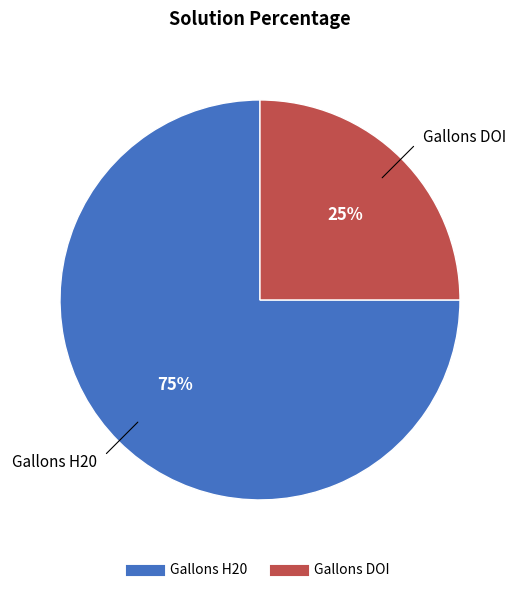

Rank the categories by value from lowest to highest.

Gallons DOI, Gallons H20